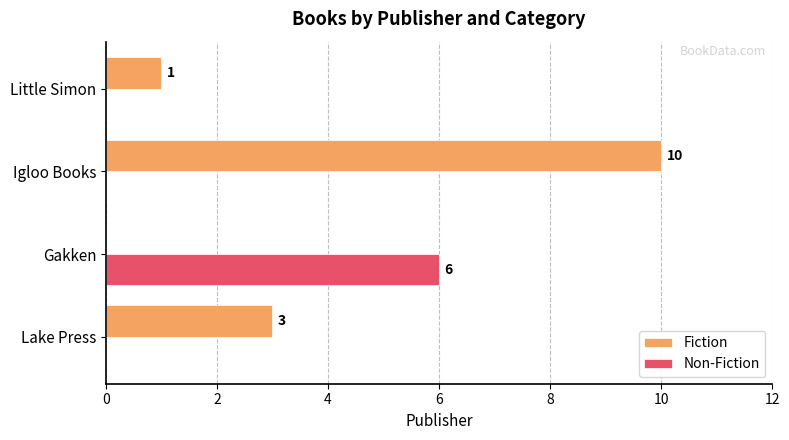

The Non-Fiction series shows 4 at Gakken. True or false?

False